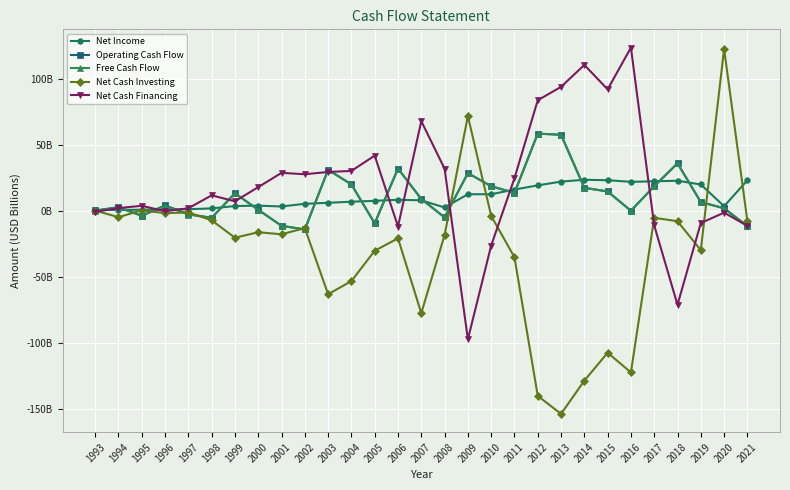

Reading left to right, extract all data points from this chart.

Net Income: 0.7	0.8	1.0	1.2	1.4	1.9	3.7	4.0	3.4	5.4	6.2	7.0	7.7	8.5	8.1	2.7	12.7	12.7	16.2	19.4	22.2	23.6	23.3	22.0	22.5	22.9	20.0	3.6	23.2
Operating Cash Flow: 0.4	2.9	-3.5	4.3	-2.4	-5.2	13.4	0.9	-11.2	-14.0	31.2	20.1	-9.3	32.1	9.1	-4.8	28.6	18.8	13.7	58.5	57.6	17.5	14.8	0.2	18.7	36.1	6.7	2.1	-11.5
Free Cash Flow: 0.2	2.6	-3.8	4.0	-2.7	-5.2	13.4	0.9	-11.2	-14.0	31.2	20.1	-9.3	32.1	9.1	-4.8	28.6	18.8	13.7	58.5	57.6	17.5	14.8	0.2	18.7	36.1	6.7	2.1	-11.5
Net Cash Investing: 0.3	-4.7	0.5	-1.6	-1.1	-7.0	-20.2	-16.1	-17.6	-13.0	-63.0	-53.0	-30.1	-20.7	-77.3	-18.2	71.8	-3.7	-35.0	-139.9	-153.5	-128.4	-107.2	-122.1	-5.2	-7.8	-29.6	122.6	-7.6
Net Cash Financing: -0.6	2.2	3.9	-0.2	2.0	11.8	7.3	18.1	28.8	27.8	29.5	30.3	41.9	-11.8	68.0	32.0	-97.1	-26.1	24.8	83.8	93.9	110.5	92.0	123.6	-10.9	-71.0	-9.1	-1.2	-11.2